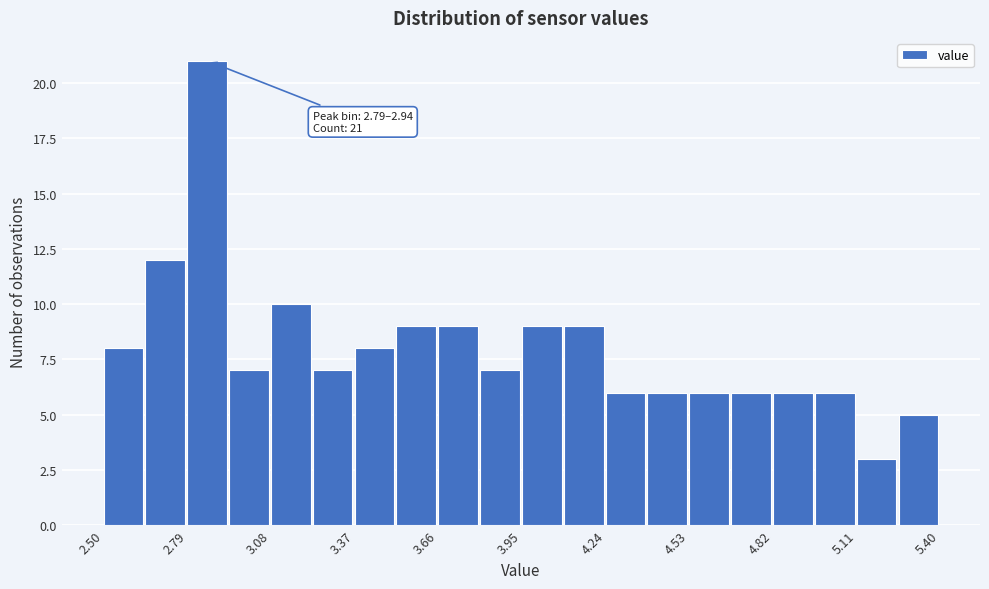

Read against the x-axis, roughly where is the centre of the tallest bar?

2.85